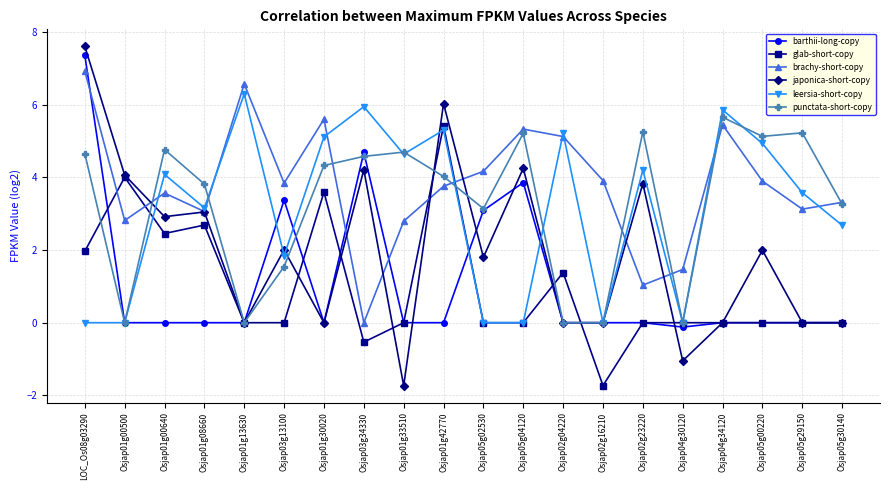

Is this an area chart (filled region under the line)?

No